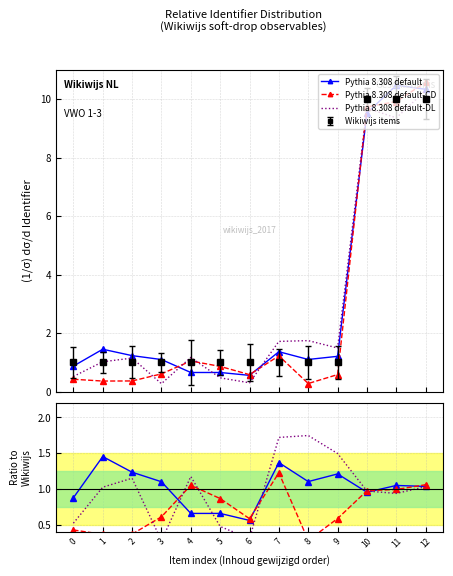

The value of Pythia 8.308 default-DL at 4 is 1.8. True or false?

False